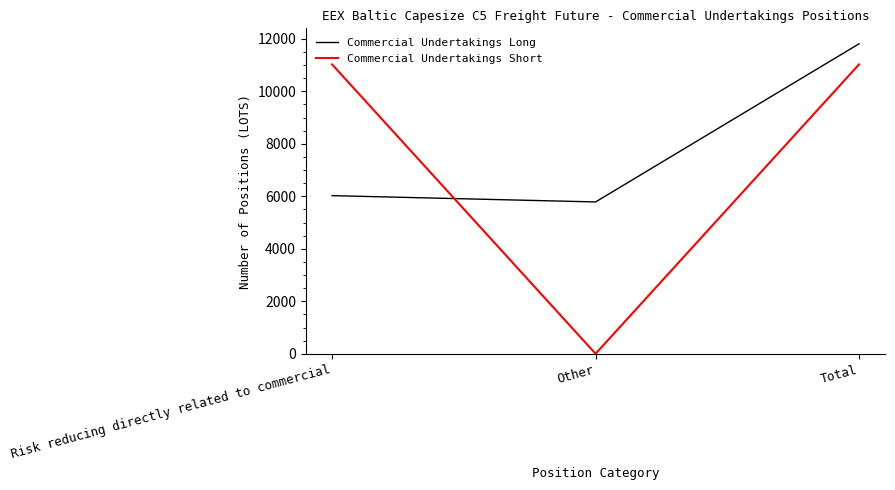

What is the difference between the highest and lowest values at Total?

785